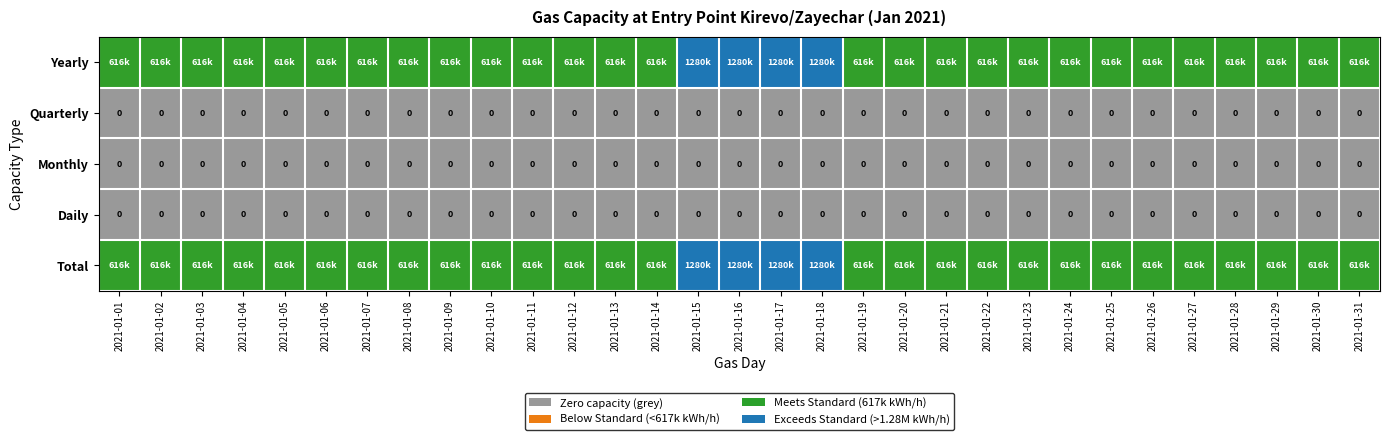

True or false: Monthly has a value of 0 at 2021-01-06.

True